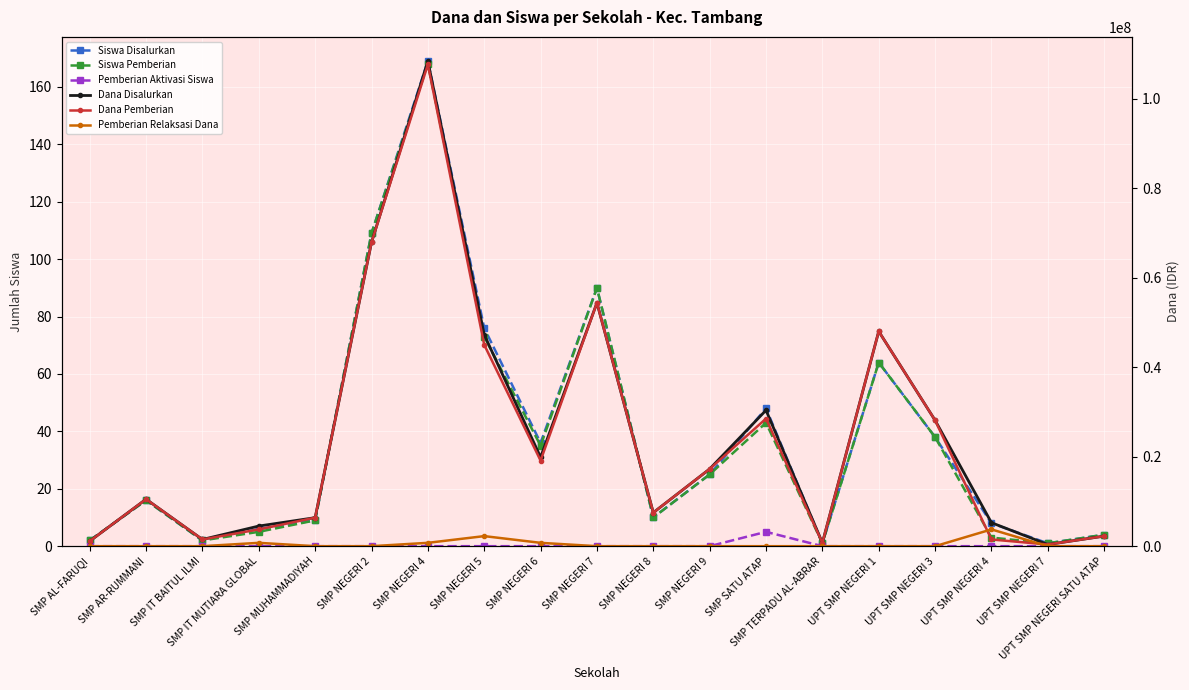

Between SMP AR-RUMMANI and SMP NEGERI 2, which series saw the biggest shift?

Dana Disalurkan